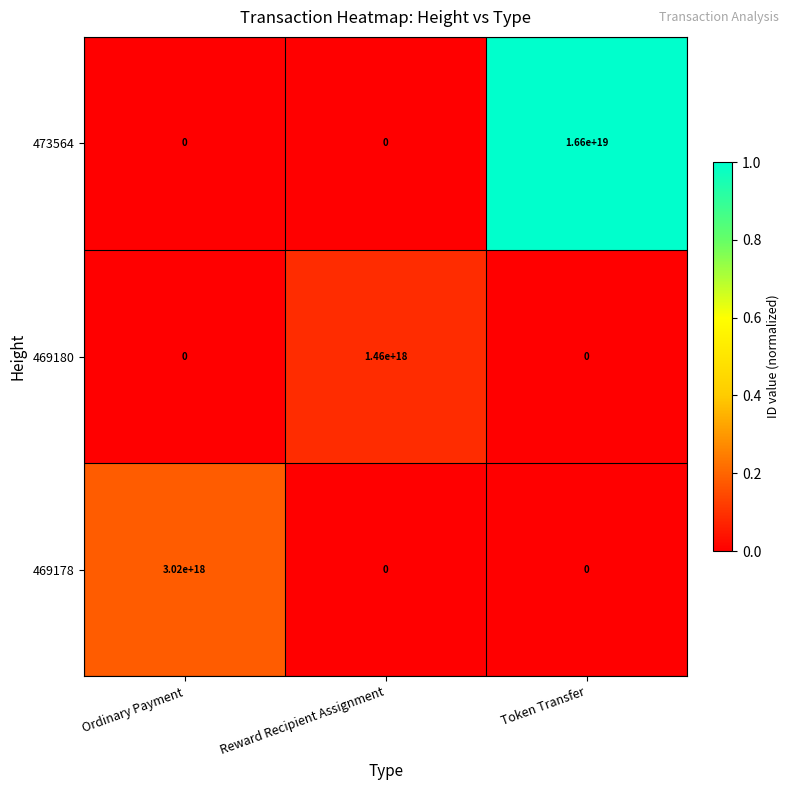

Is it true that 469180 equals 555553335792422272 at Ordinary Payment?

False